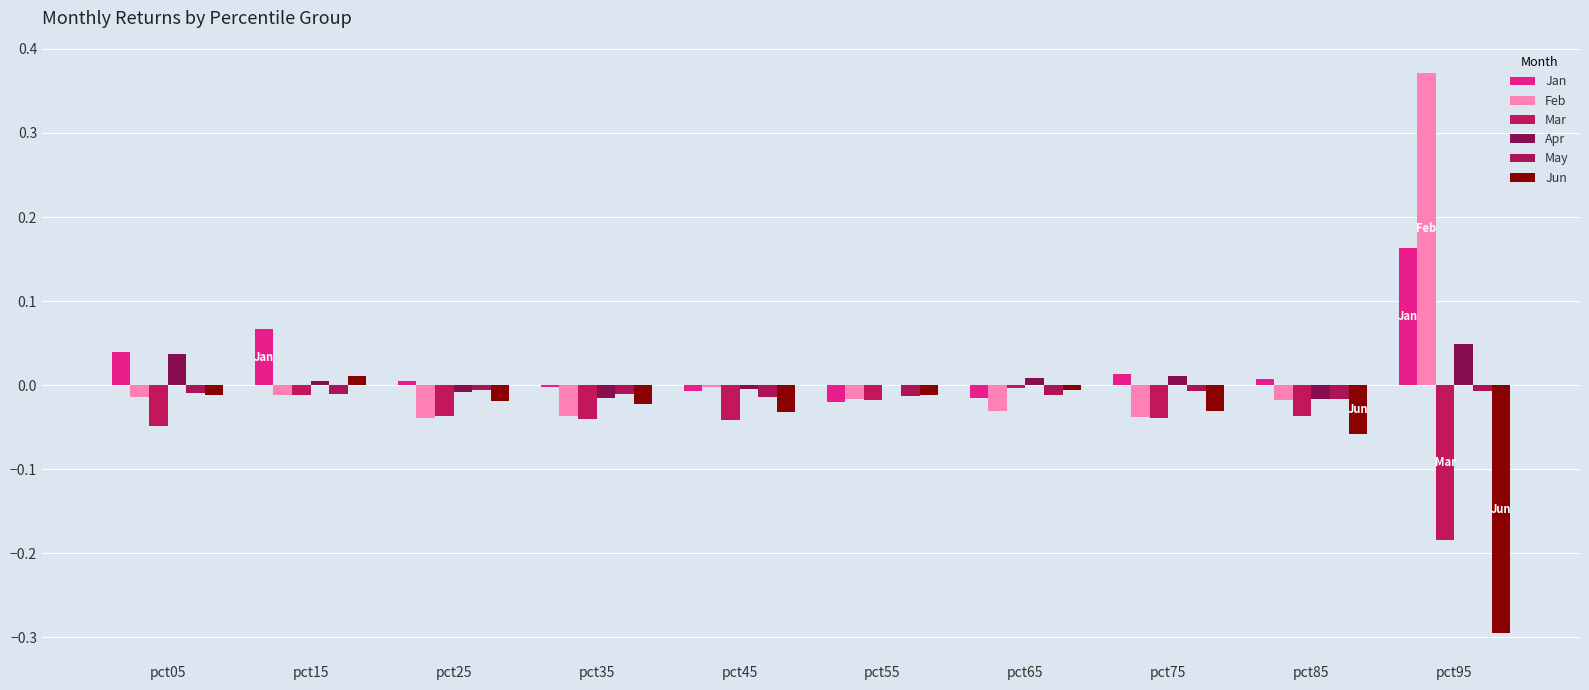

Count the number of data series in this chart.

6